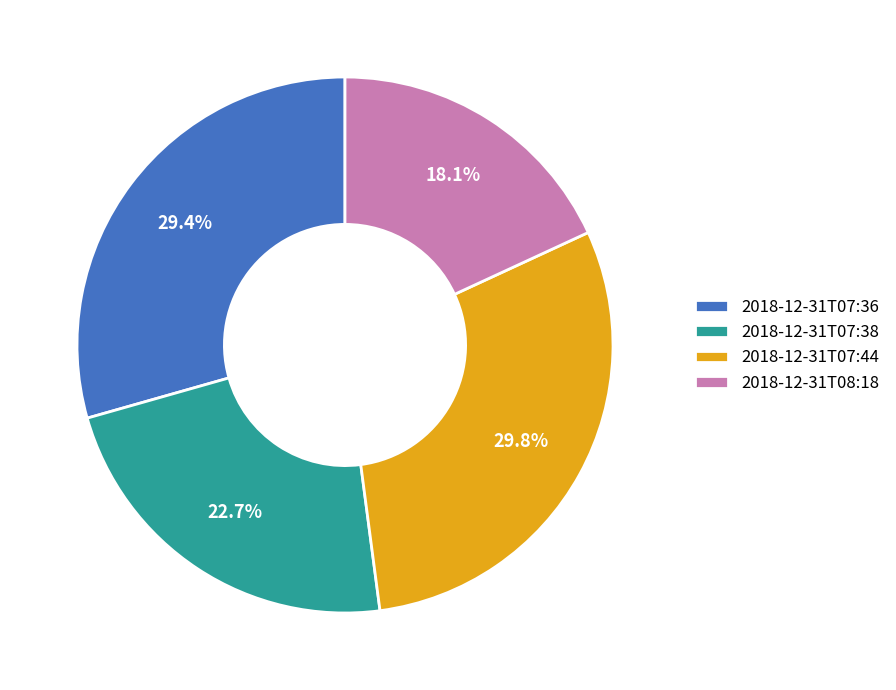

True or false: 2018-12-31T07:36 accounts for 38% of the total.

False